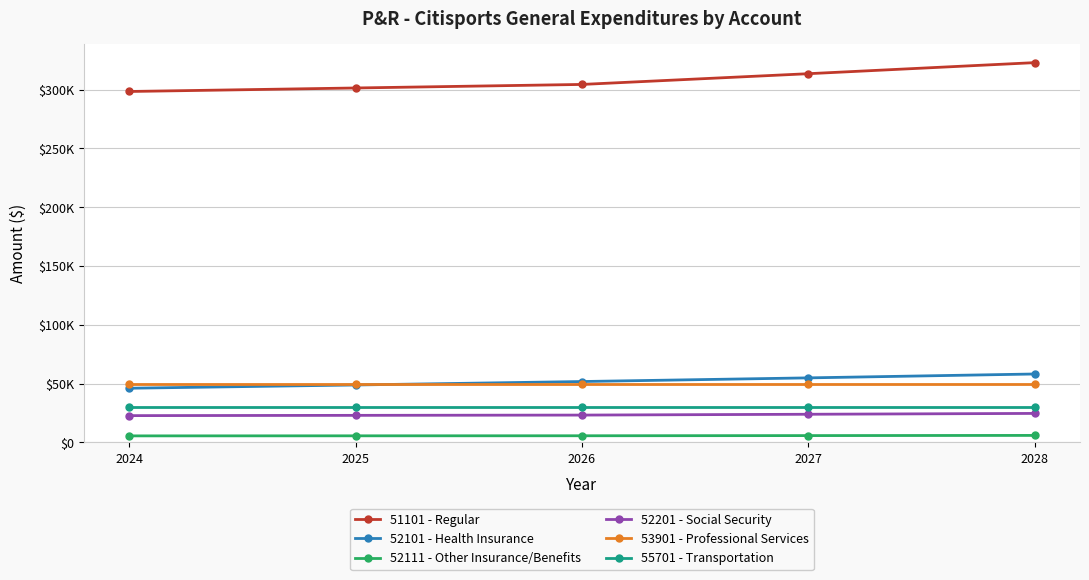

True or false: 51101 - Regular and 55701 - Transportation cross at least once.

False